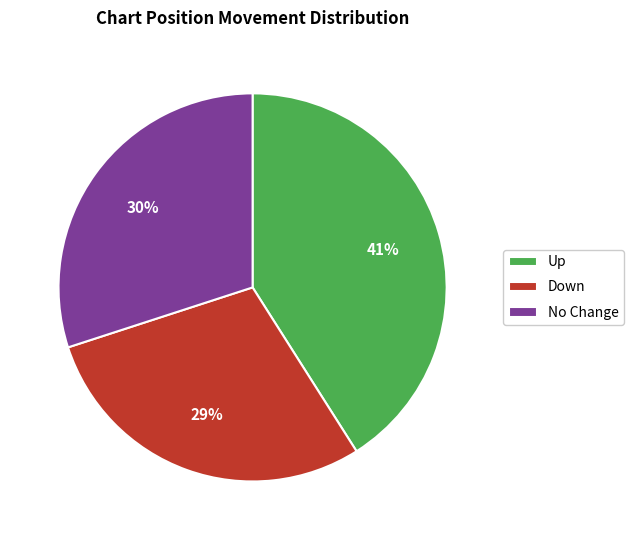

The No Change slice represents 30% of the pie. True or false?

True